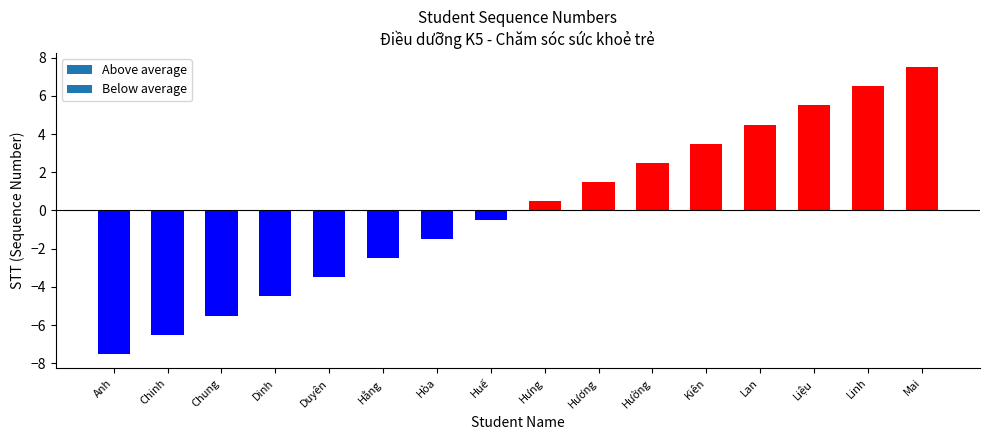

Rank the categories by value from highest to lowest.

Mai, Linh, Liệu, Lan, Kiên, Hường, Hương, Hưng, Huế, Hòa, Hằng, Duyên, Dinh, Chung, Chinh, Anh